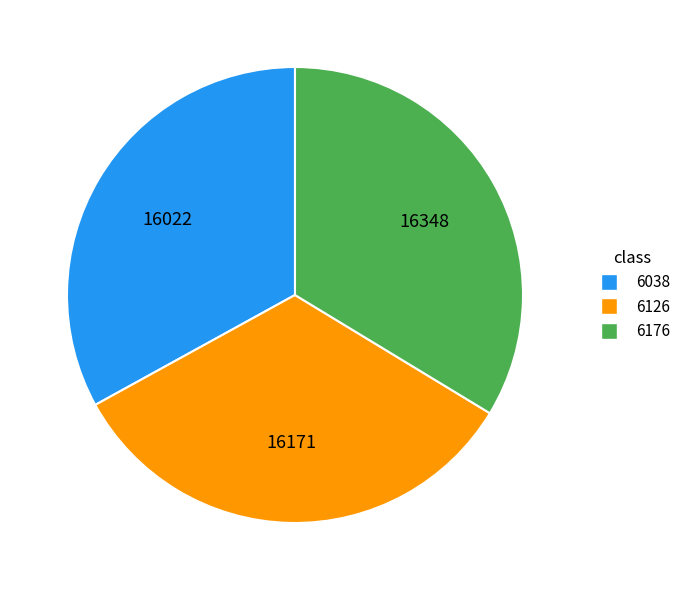

Does 6126 represent more than half of the total?

No